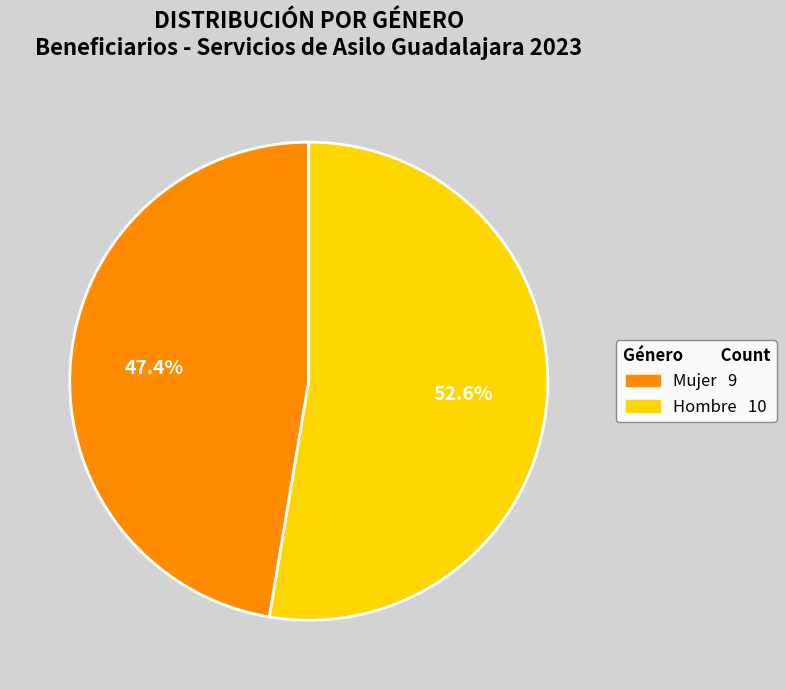

To the nearest percent, what is the difference between the Hombre and Mujer slice percentages?

5%